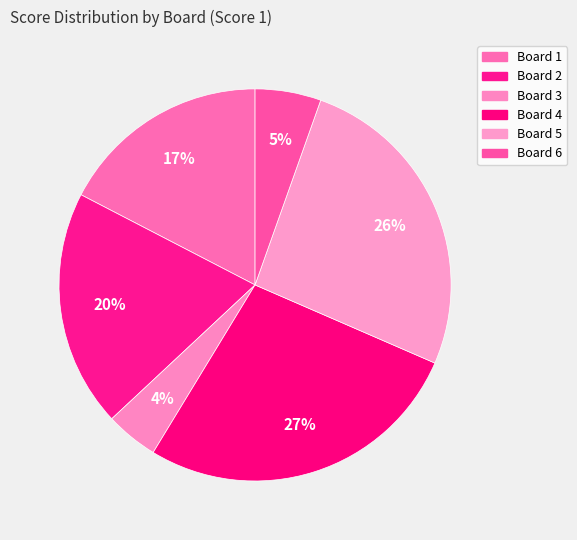

How many slices are in this pie chart?

6